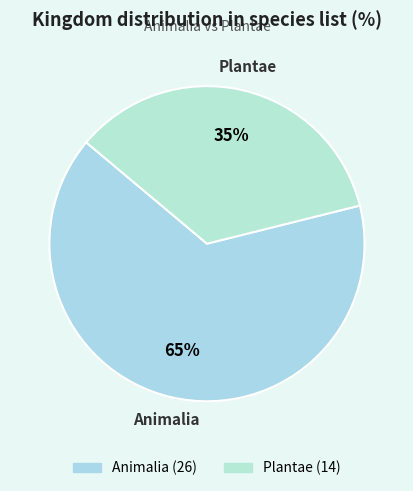

Which has a higher value, Plantae or Animalia?

Animalia